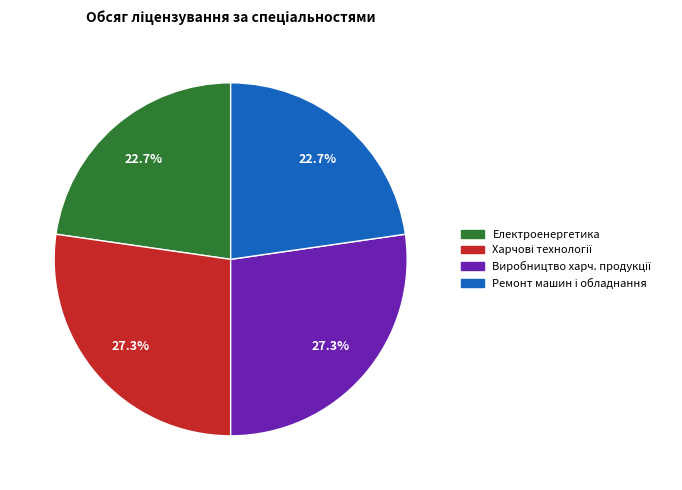

Is there a majority slice in this chart?

No